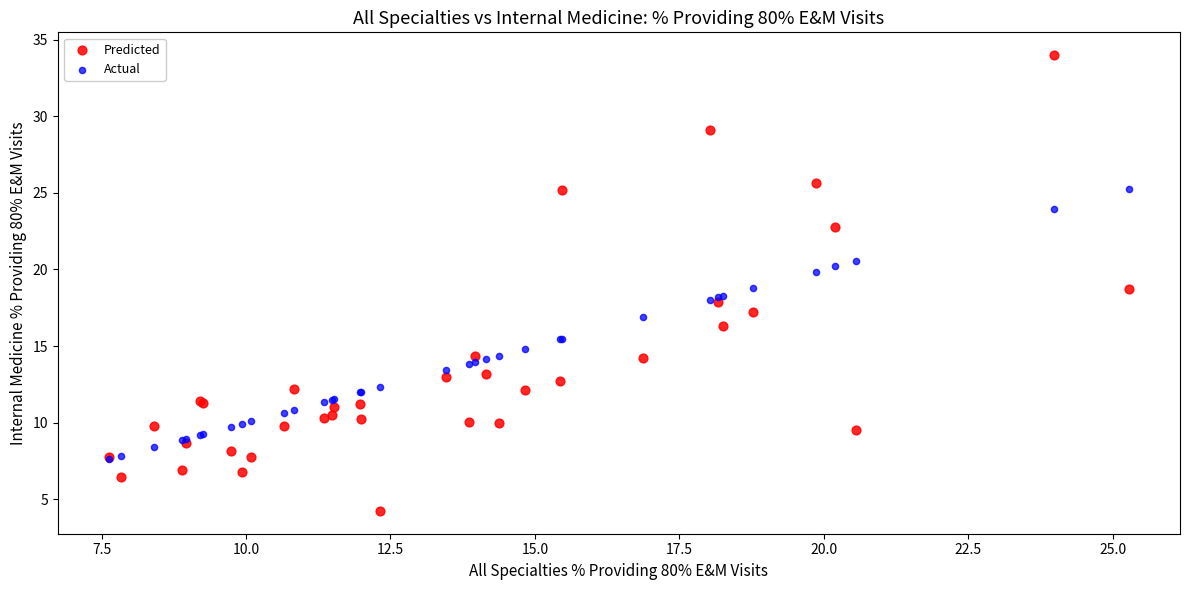

What are all the series names shown in the legend?

Predicted, Actual